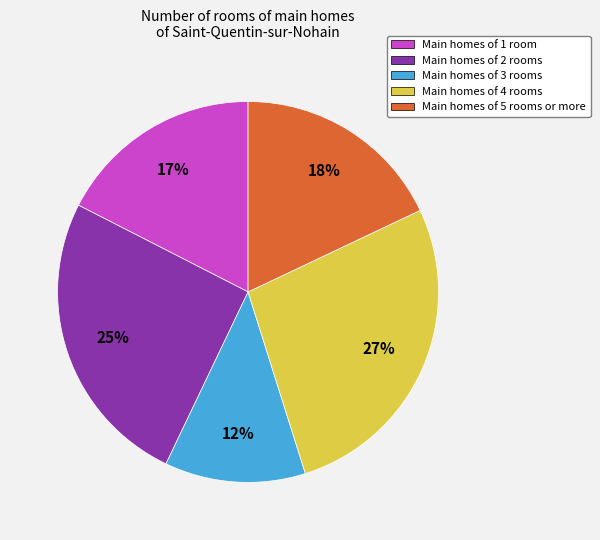

To the nearest percent, what is the difference between the largest and smallest slice percentages?

15%